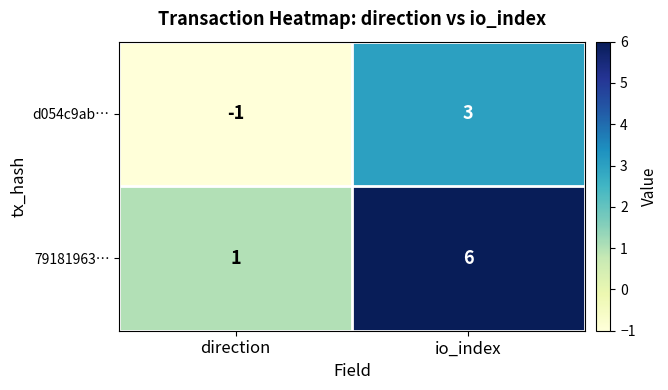

What is the difference between the maximum and minimum values in the d054c9ab… series?

4